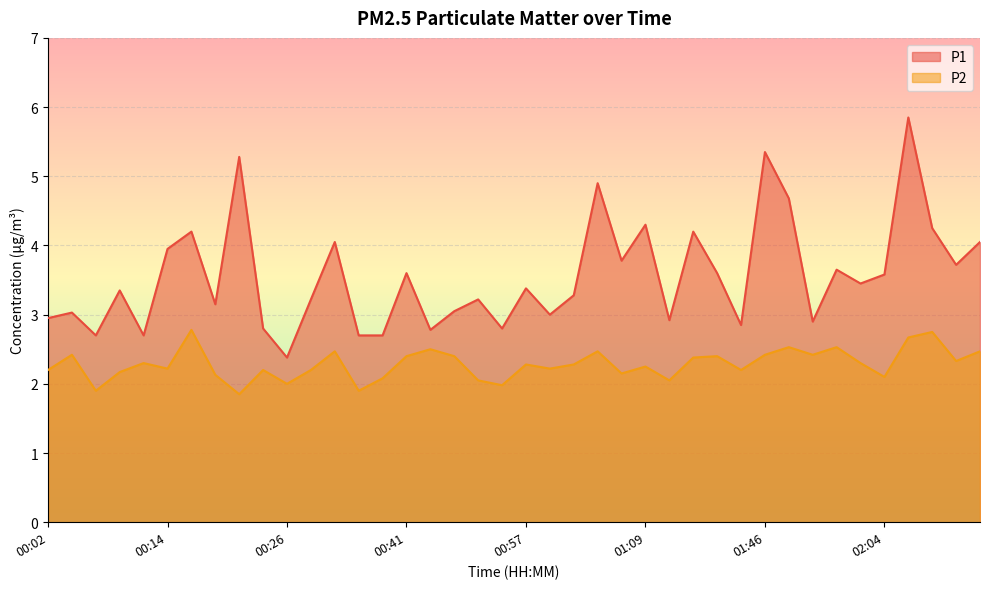

True or false: P1 and P2 cross at least once.

False